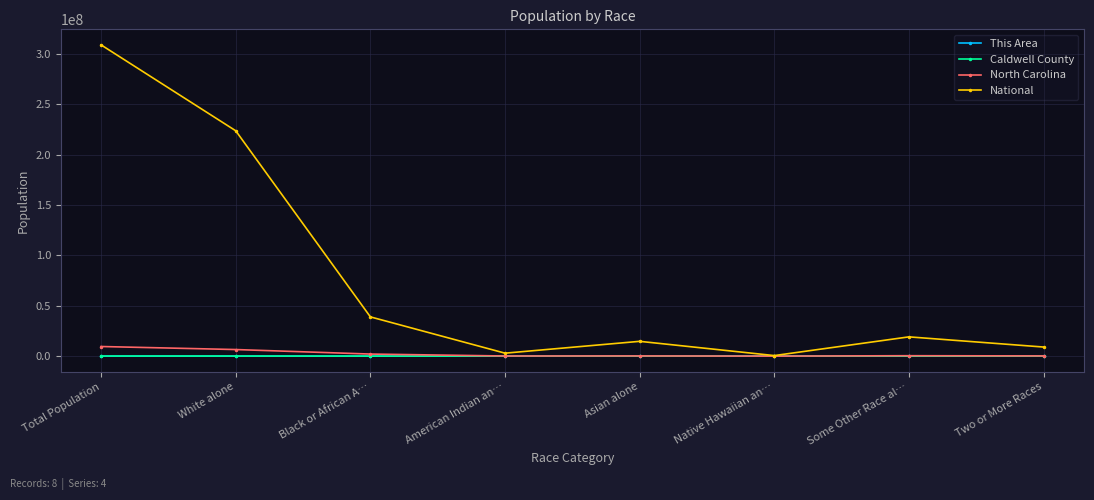

Which series changed the most between Total Population and Some Other Race al…?

National